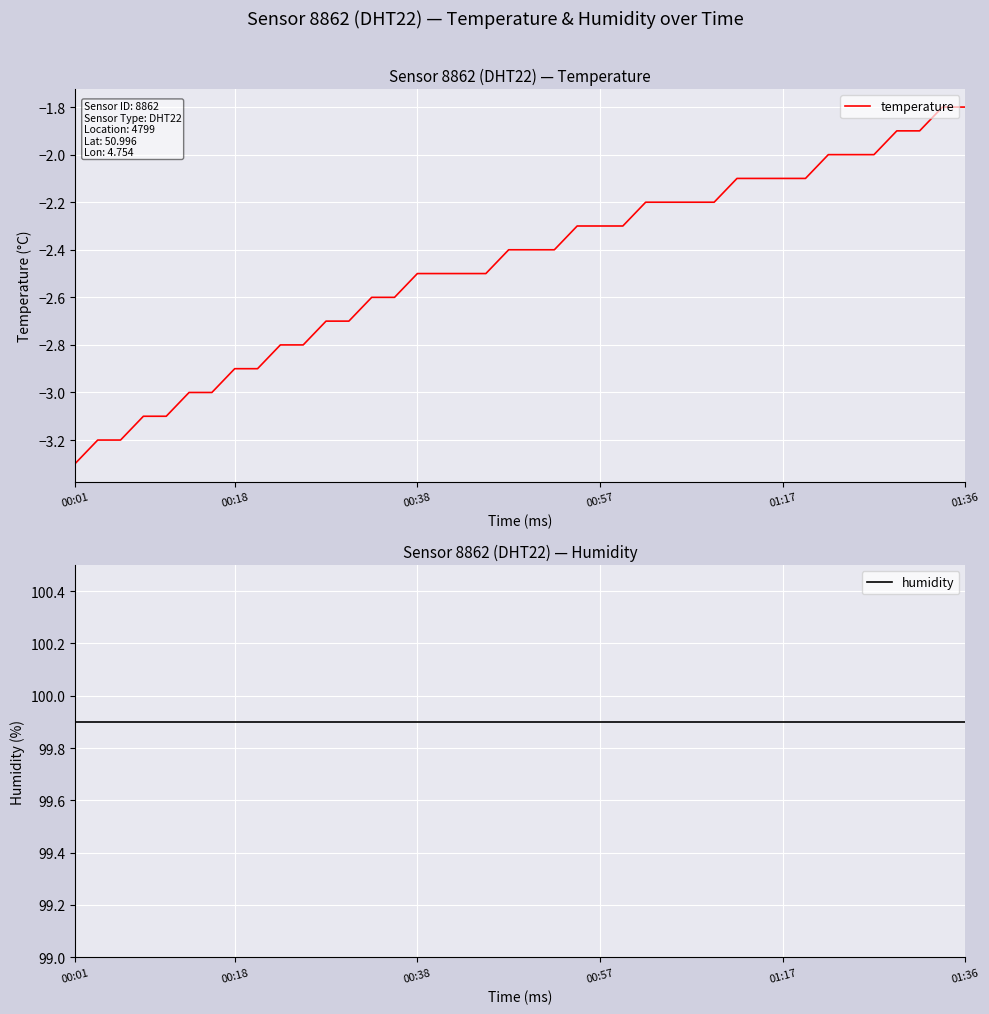

What is the value of the humidity point at the 30th from the left?

99.9